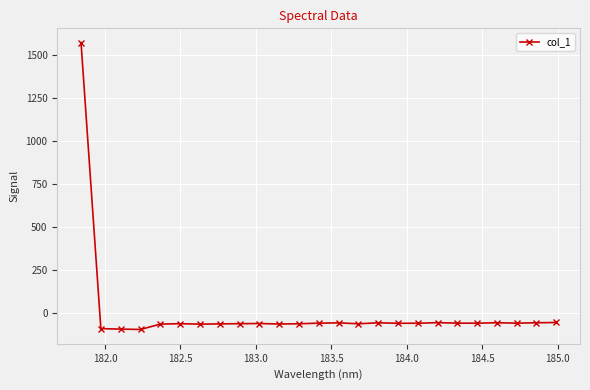

What is the greatest value displayed?

1572.7